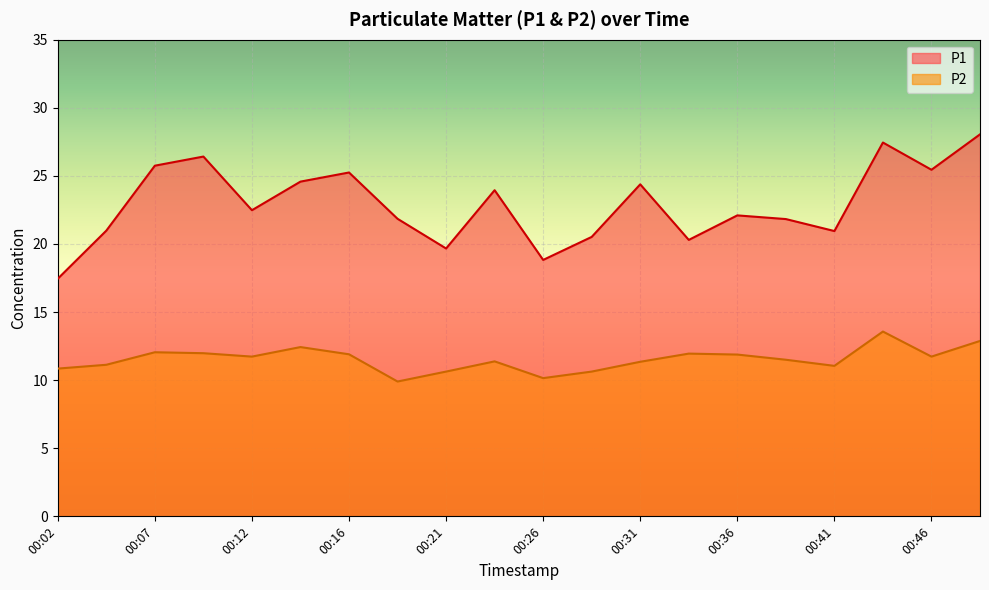

How many values in the P2 series are below 11?

5